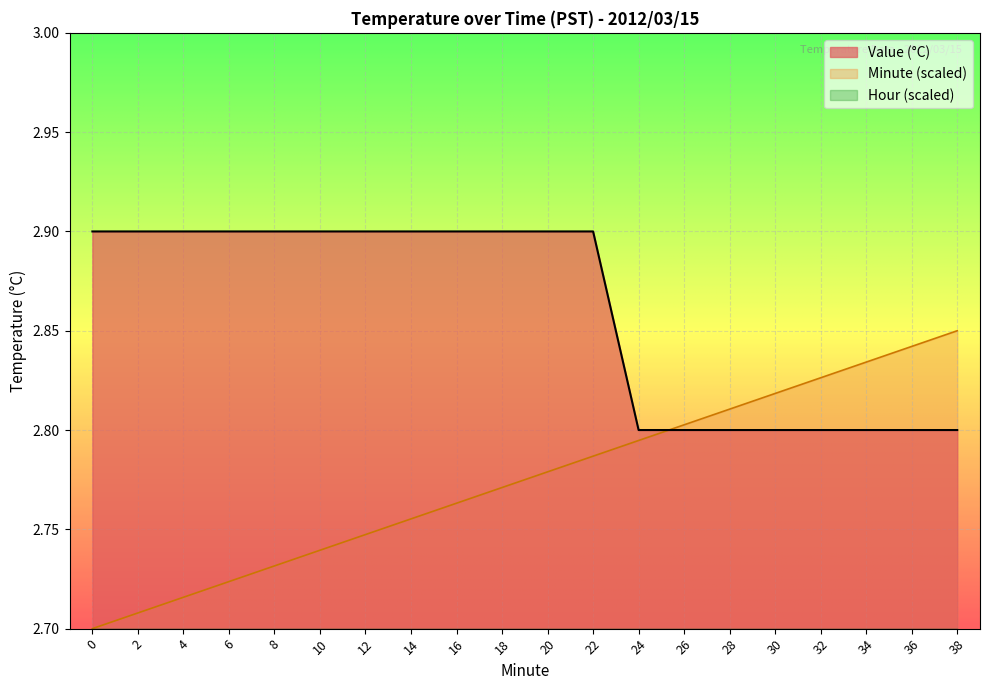

The value of Minute at 8 is 2.7. True or false?

True